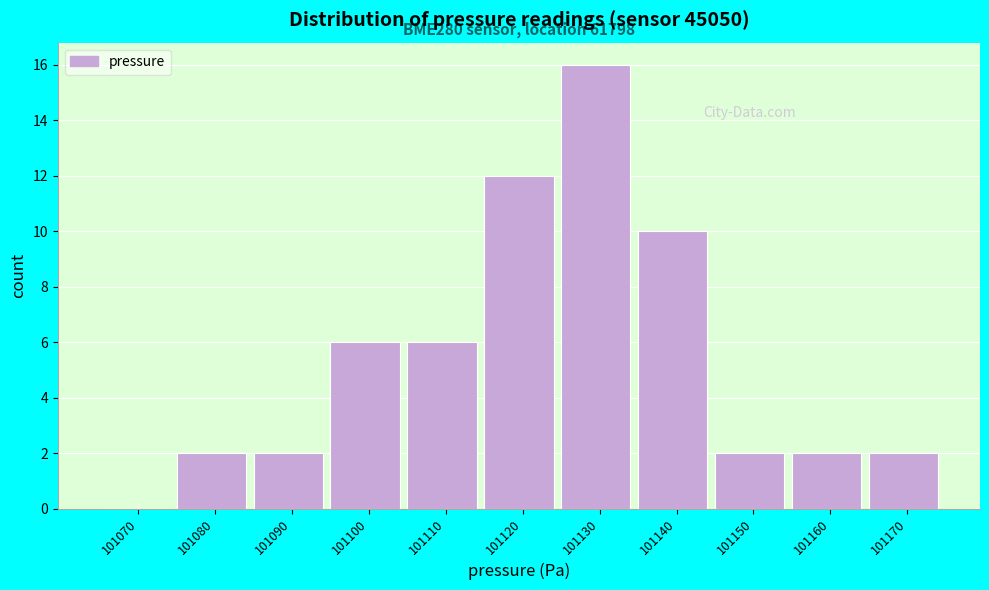

Reading left to right, extract all data points from this chart.

101070=0	101080=2	101090=2	101100=6	101110=6	101120=12	101130=16	101140=10	101150=2	101160=2	101170=2